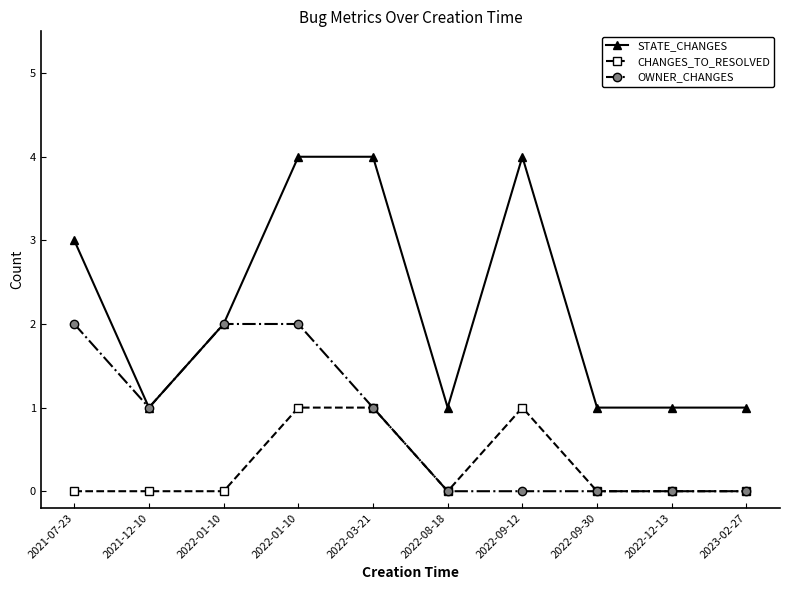

Which series has the largest total across all categories?

STATE_CHANGES